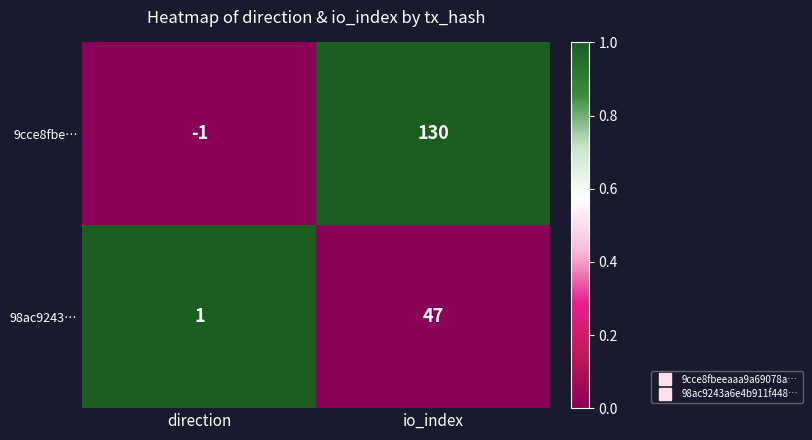

Where is 98ac9243… nearest to the value 24?

direction